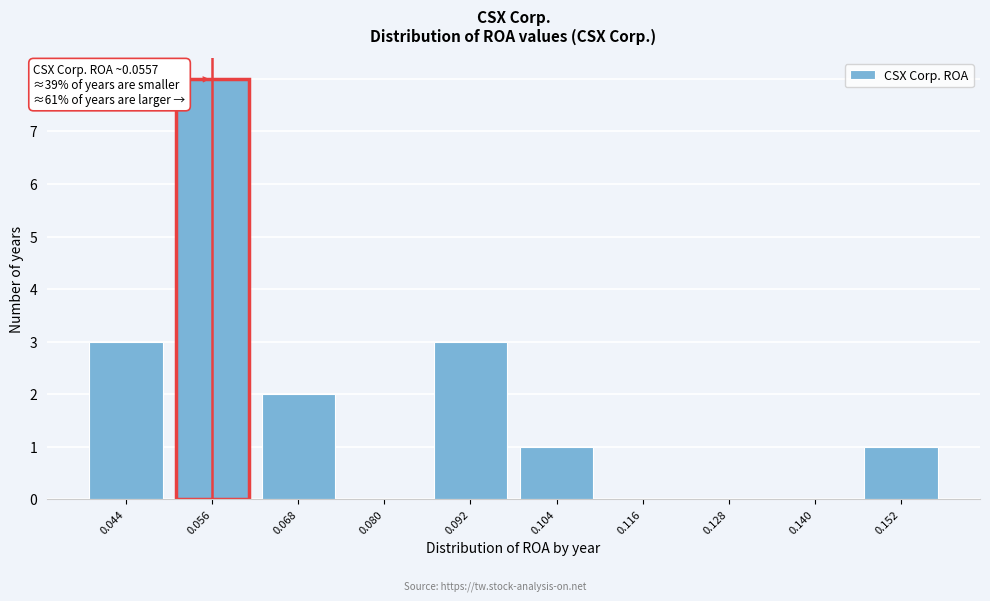

Over which range of the x-axis is the bar tallest?

0.050 to 0.062